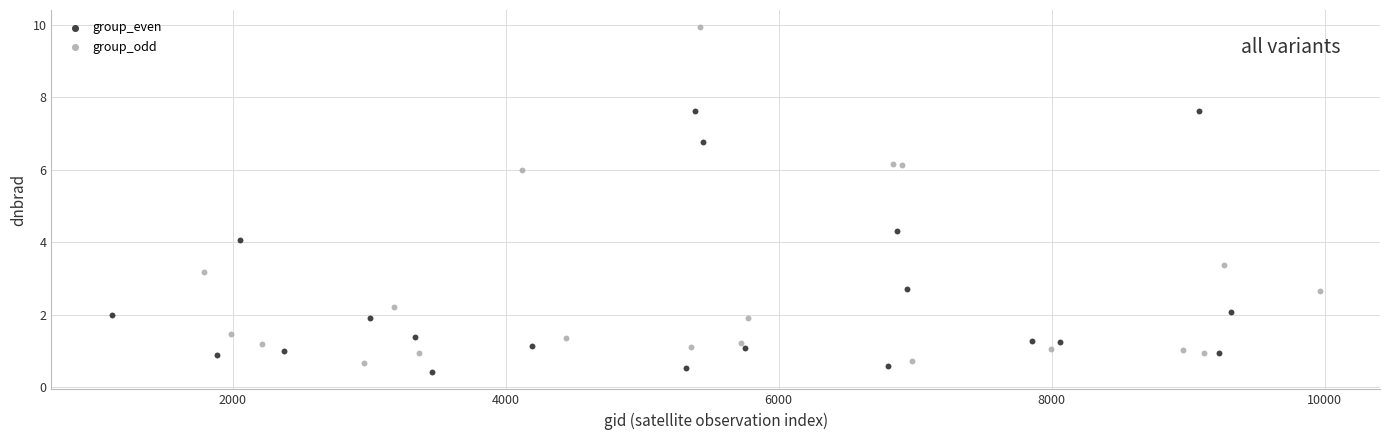

Which series reaches the minimum Y coordinate?

group_even